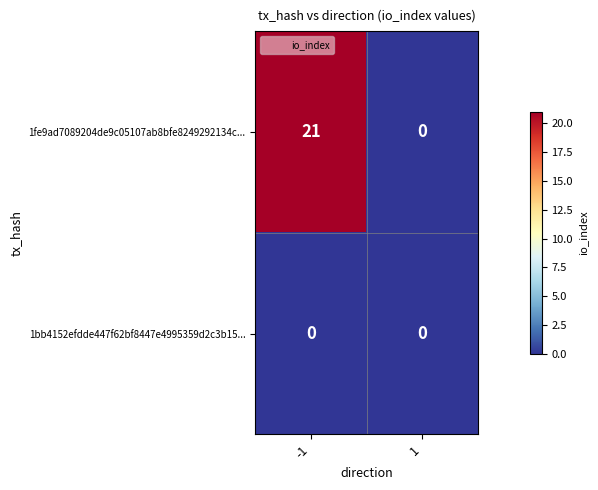

At which category is the sum across all series the highest?

-1